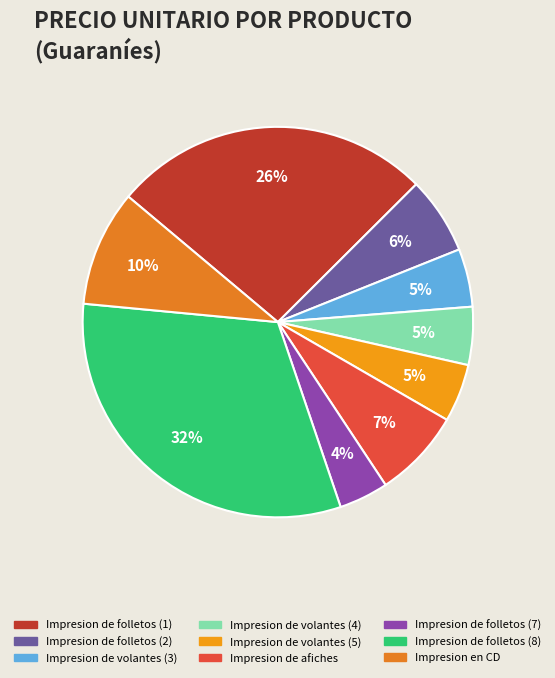

Does Impresion de volantes (4) account for over 50% of the chart?

No